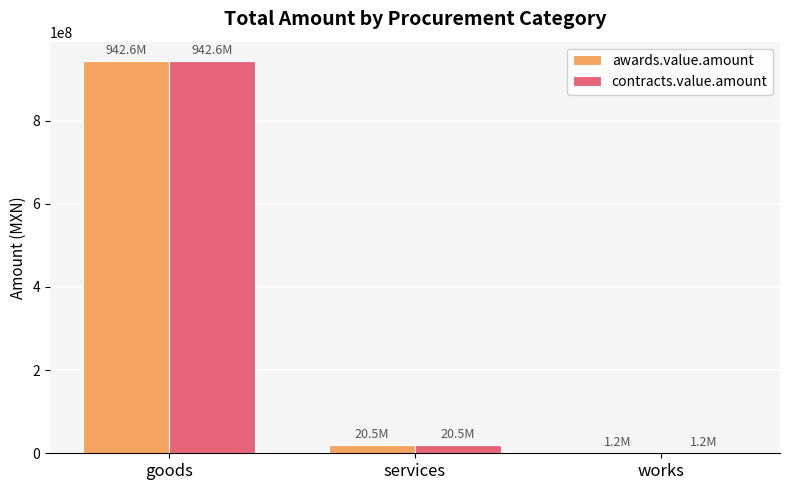

What is the sum of the contracts.value.amount values at works and goods?

943826640